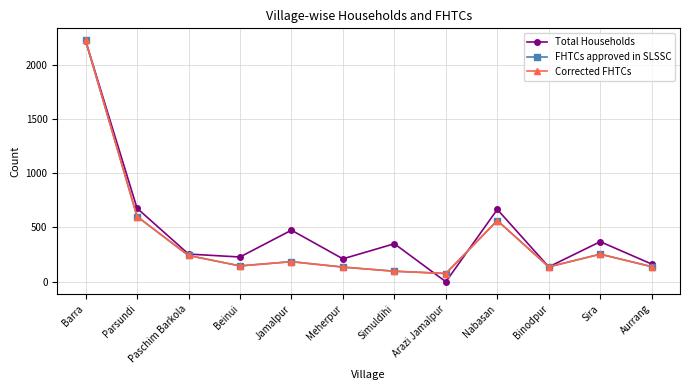

Is this an area chart (filled region under the line)?

No